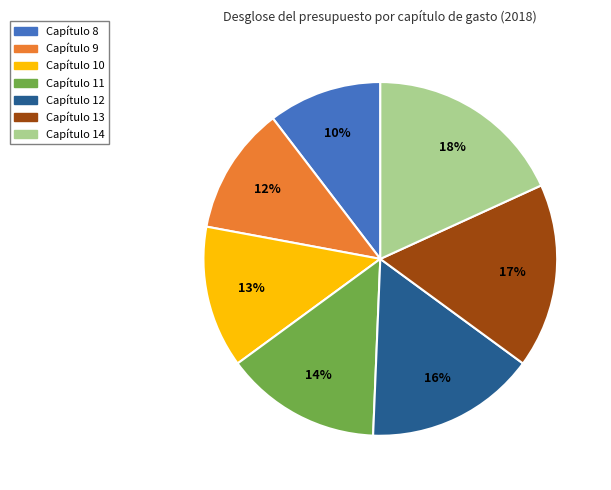

Does any single category account for the majority?

No